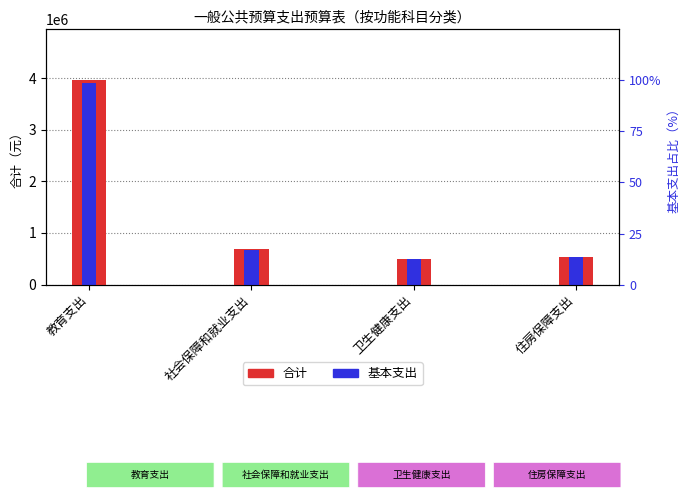

Between 卫生健康支出 and 教育支出, which is larger?

教育支出